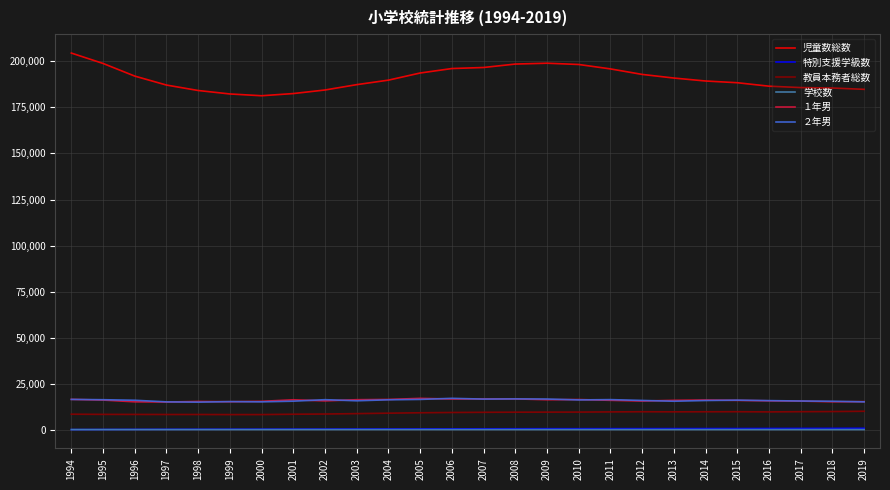

The 特別支援学級数 series shows 984 at 2017. True or false?

True